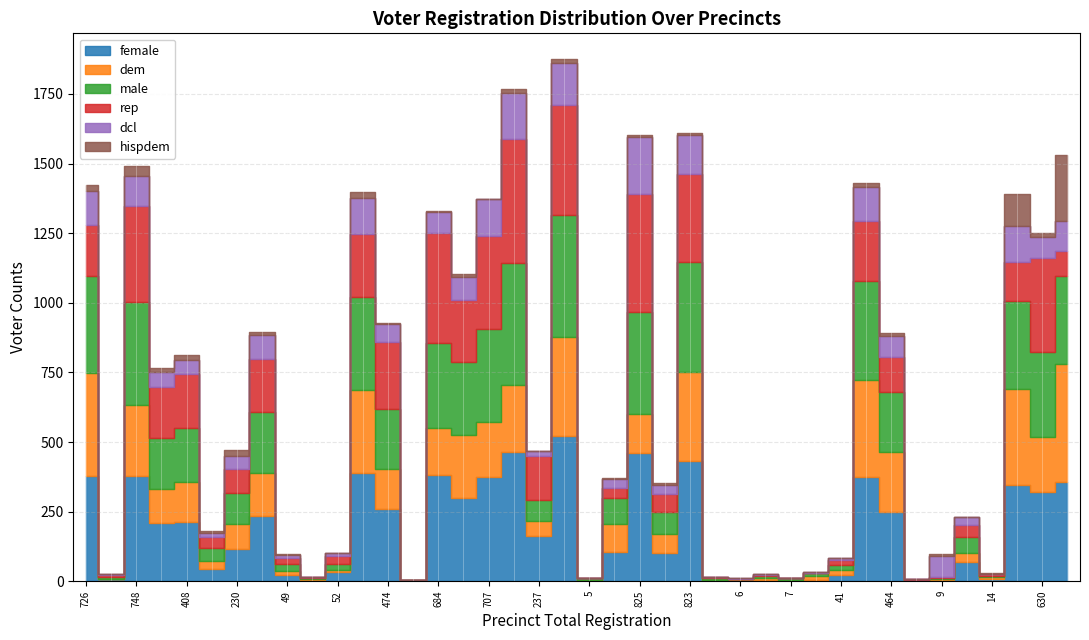

How many categories are shown in the chart?

40